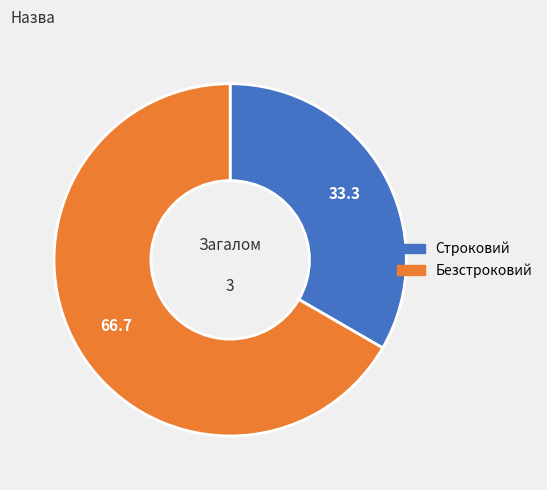

Approximately how many times larger is the value at Строковий compared to Безстроковий?

0.5